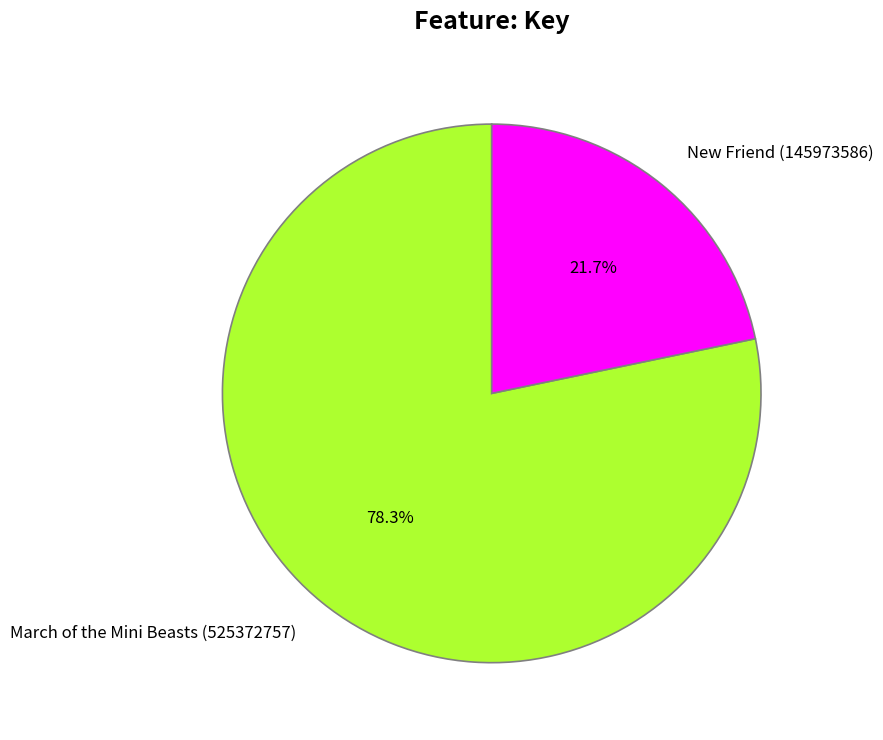

What percentage do New Friend (145973586) and March of the Mini Beasts (525372757) together represent?

100.0%